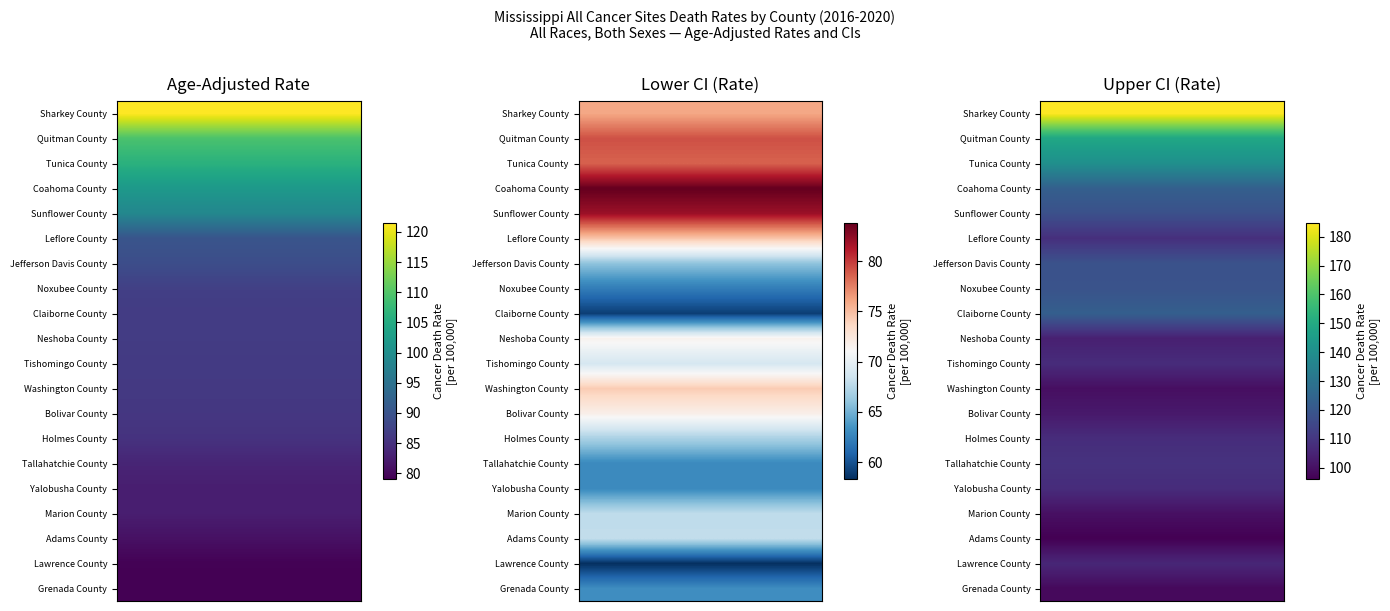

The value of Sunflower County at 0 is 134.2. True or false?

False